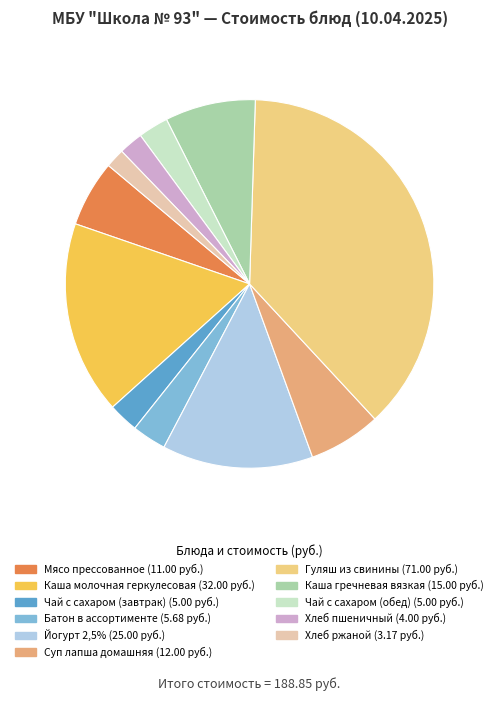

The Мясо прессованное slice represents 18% of the pie. True or false?

False